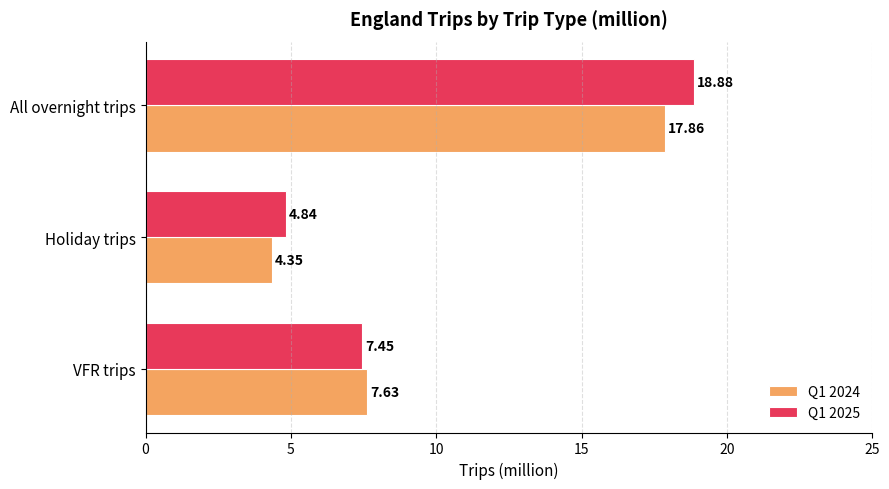

Where is Q1 2025 nearest to the value 11?

VFR trips